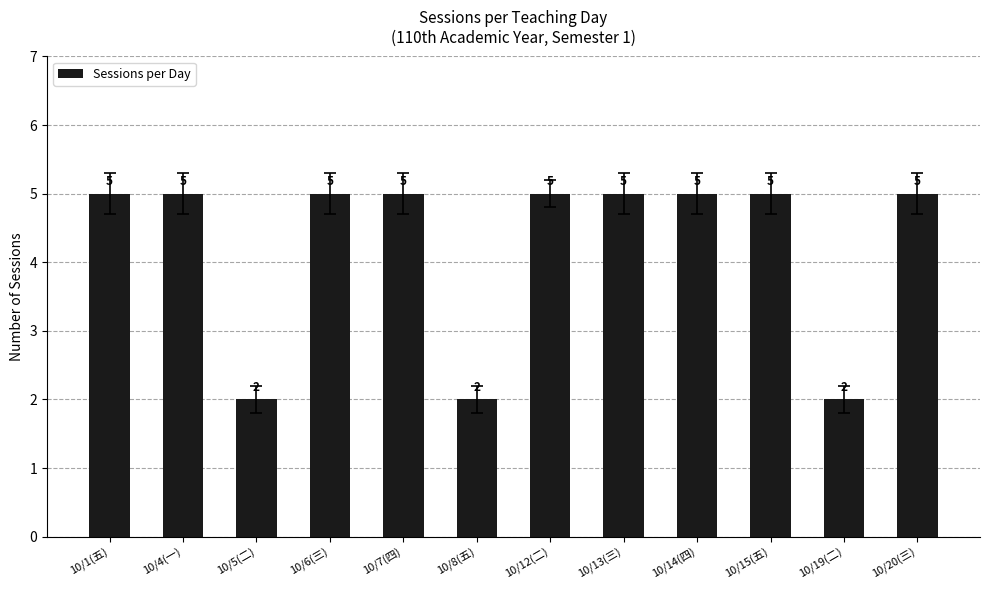

What is the maximum value shown in the chart?

5